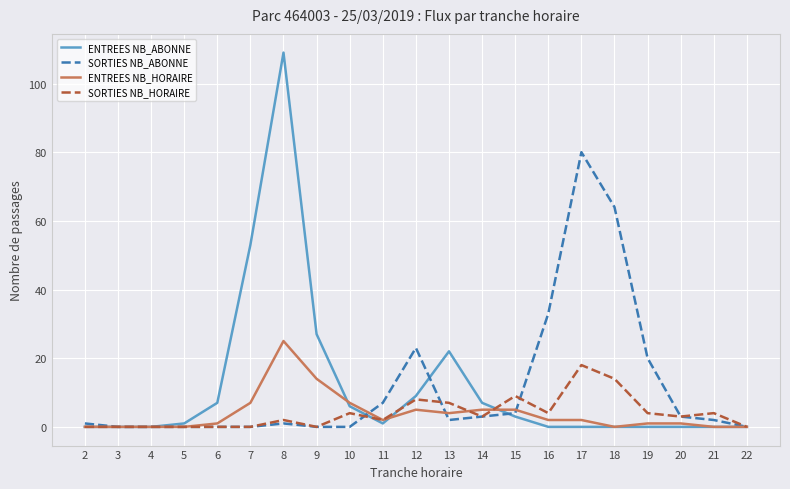

At which label does ENTREES NB_HORAIRE reach its peak?

8